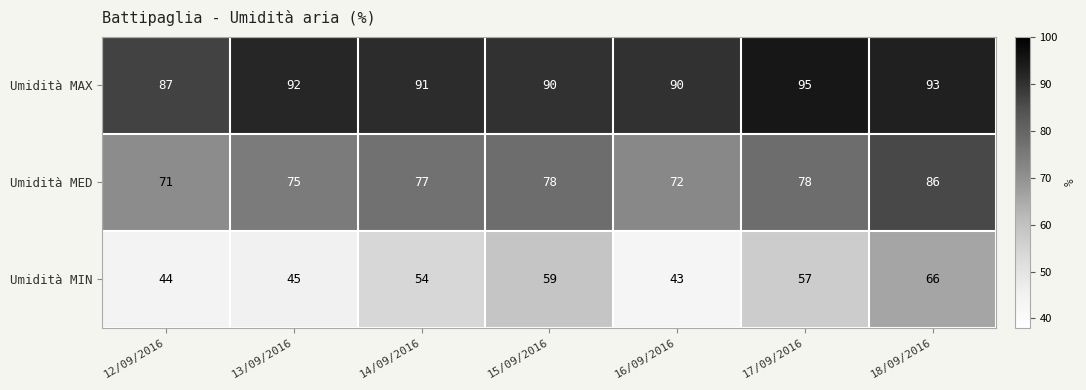

The Umidità MIN series shows 97 at 15/09/2016. True or false?

False